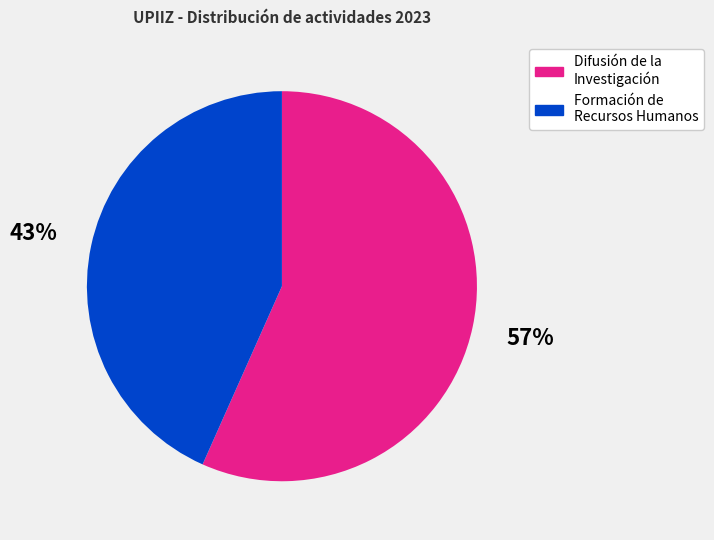

To the nearest percent, what is the average slice percentage?

50%